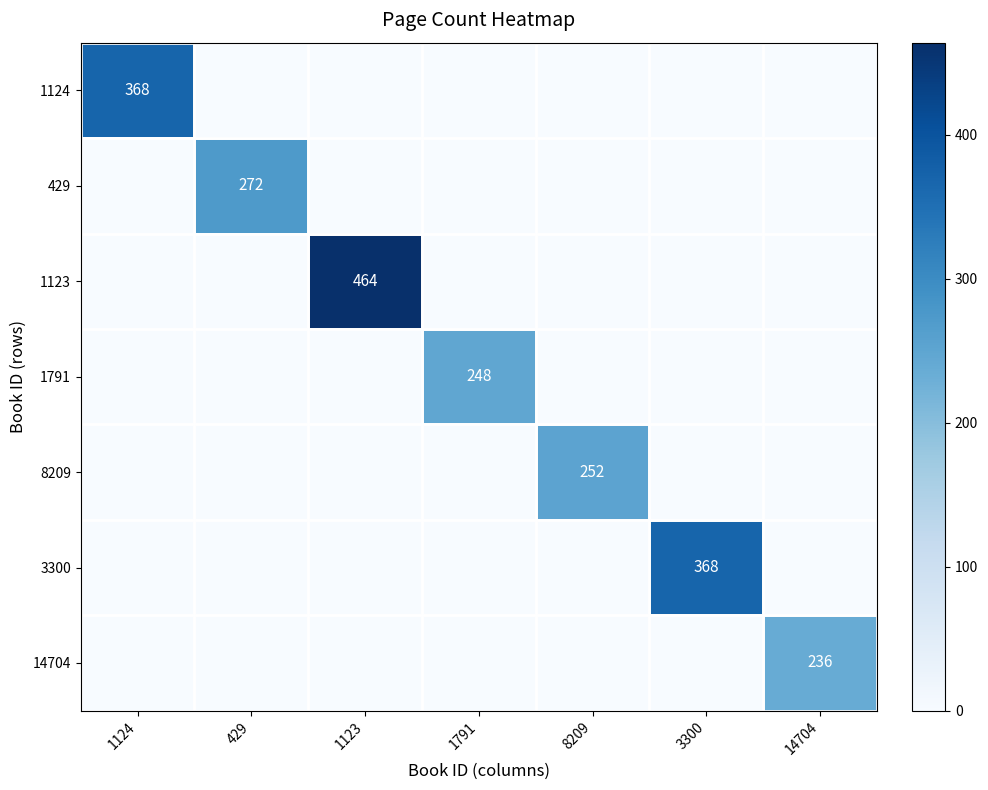

The value of 14704 at 14704 is 236. True or false?

True